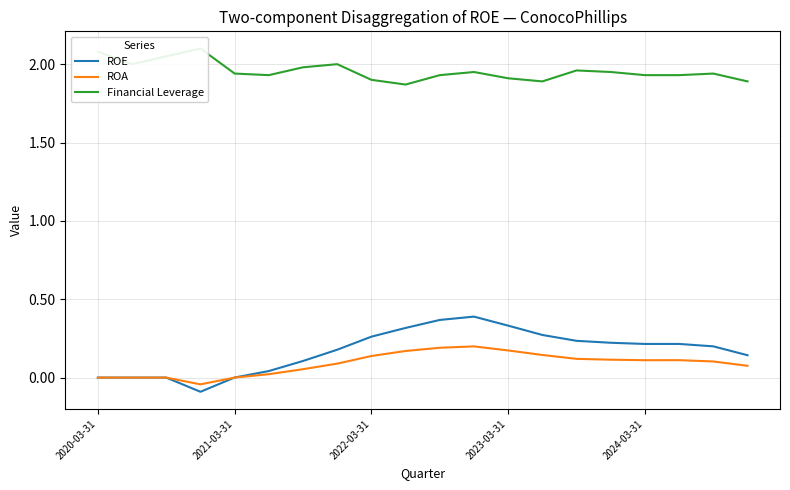

The ROE series shows 0.5 at 2023-03-31. True or false?

False